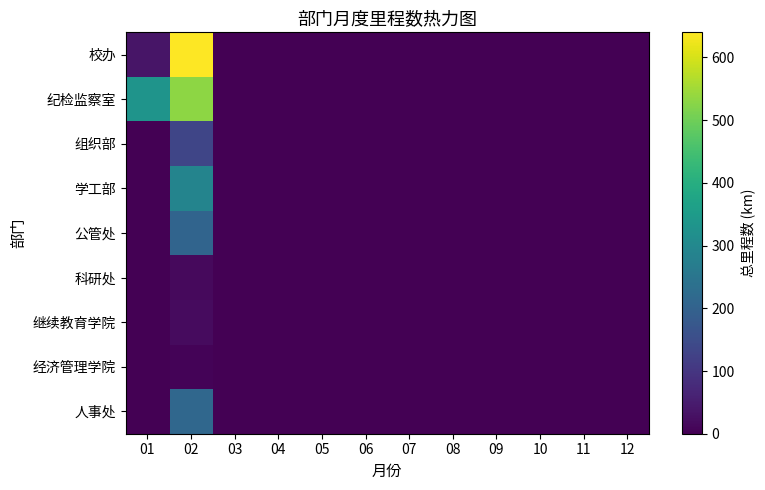

Which series has the largest total across all categories?

纪检监察室